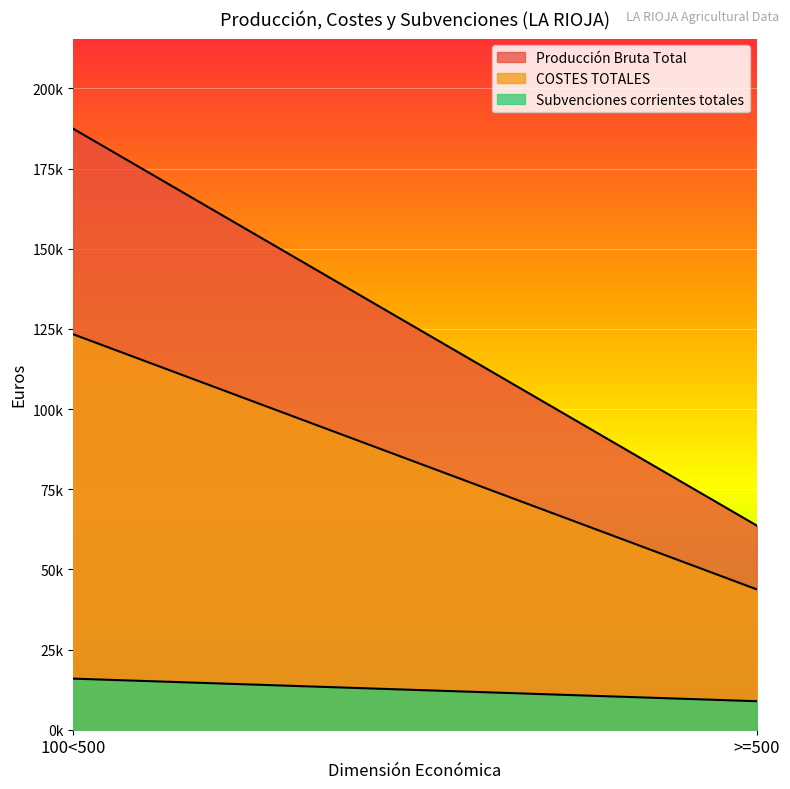

What is the spread (max minus min) of values at 100<500?

171523